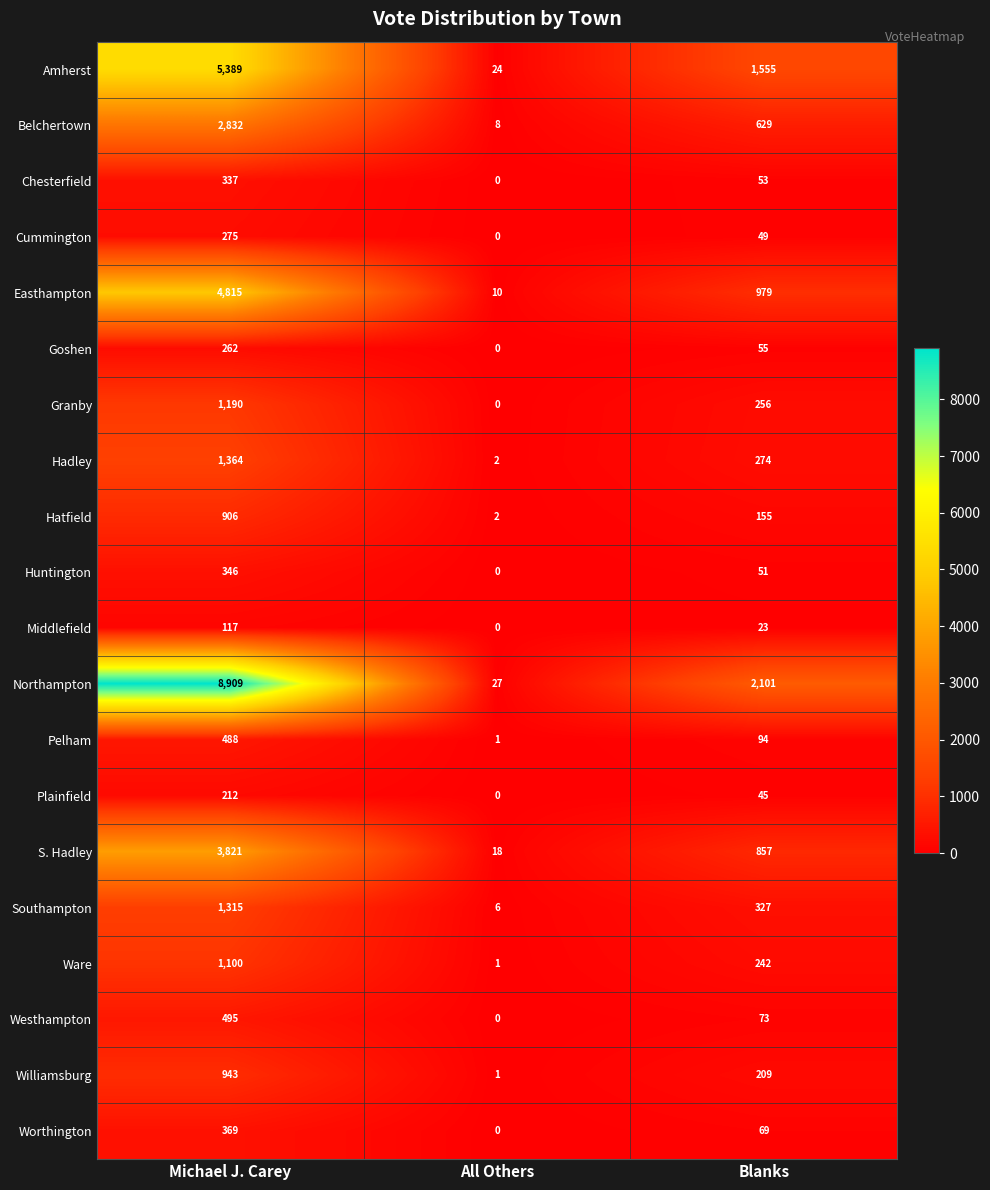

The value of Hatfield at All Others is 2. True or false?

True